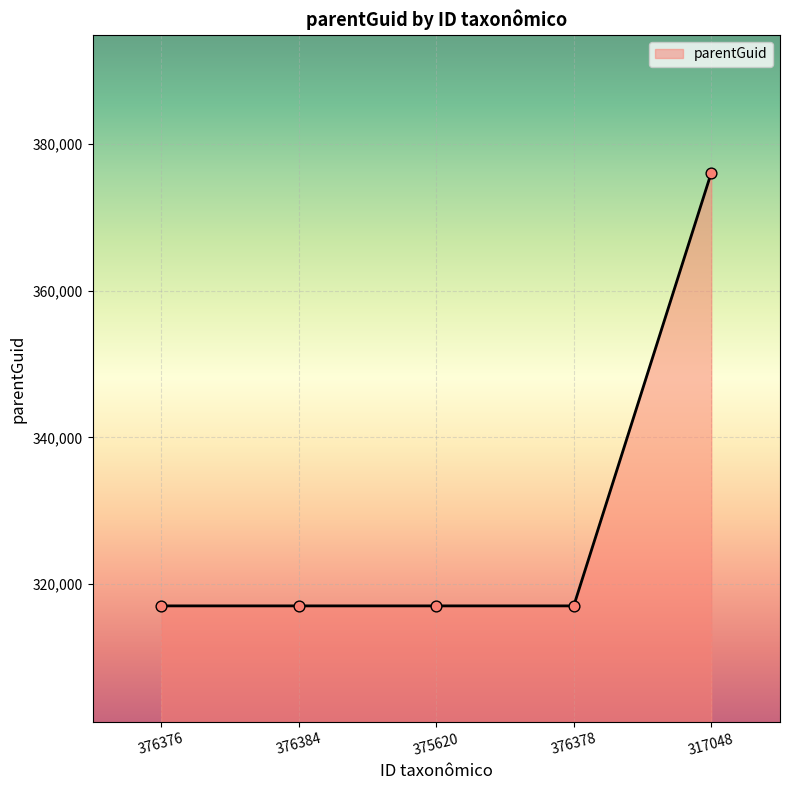

What is the ratio of the value at 376376 to the value at 375620?

1.0